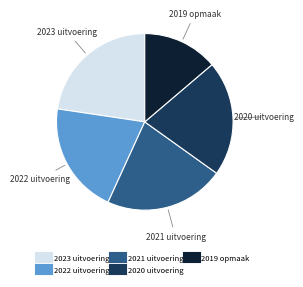

Which category has the biggest portion of the pie?

2023 uitvoering